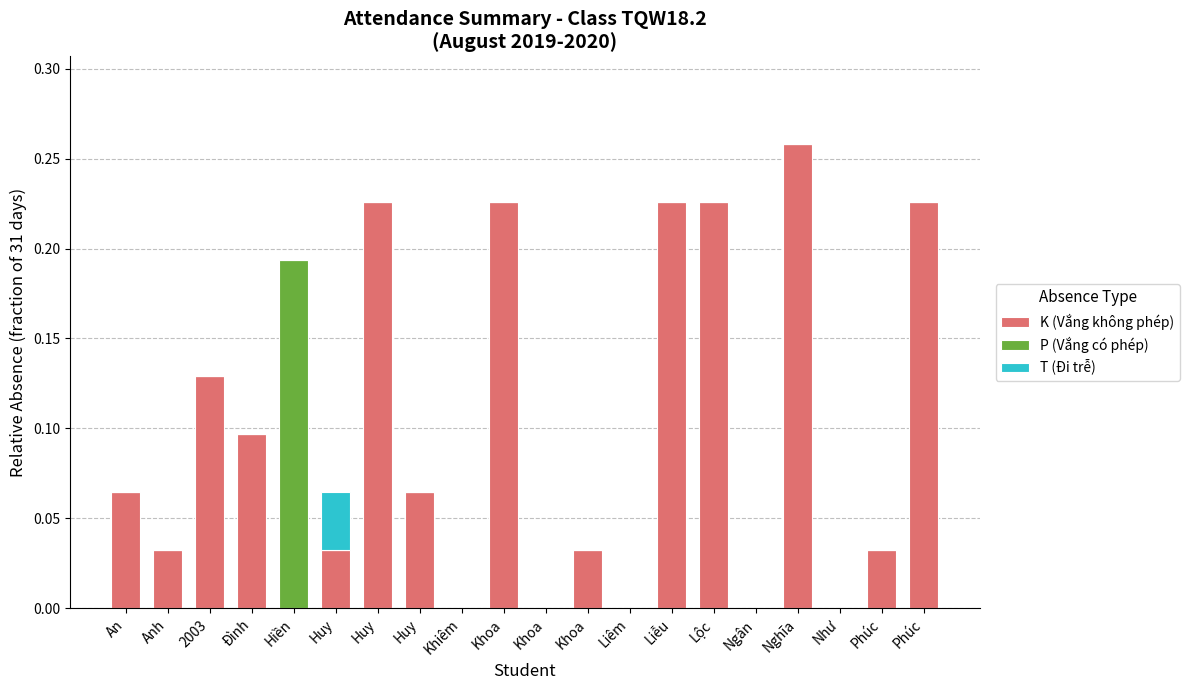

Which series has the largest total across all categories?

K (Vắng không phép)